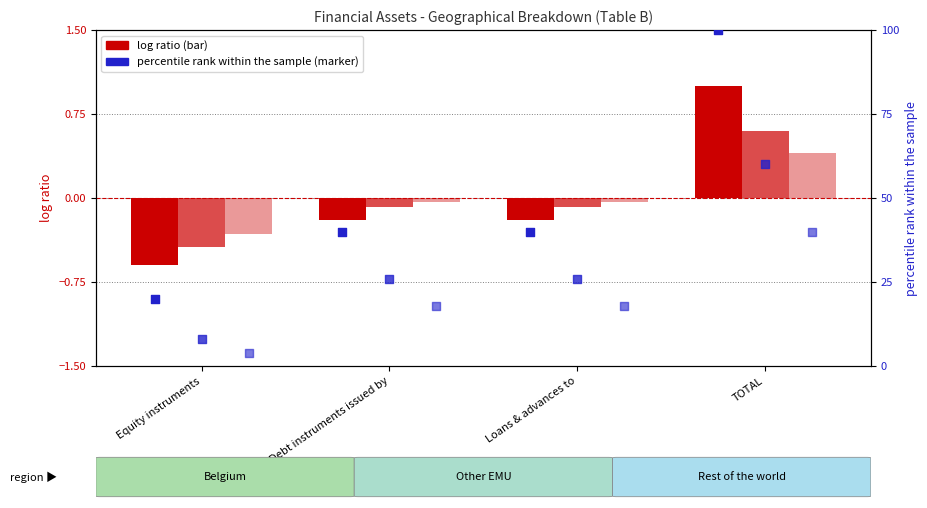

At how many categories does at least one series exceed 0?

4